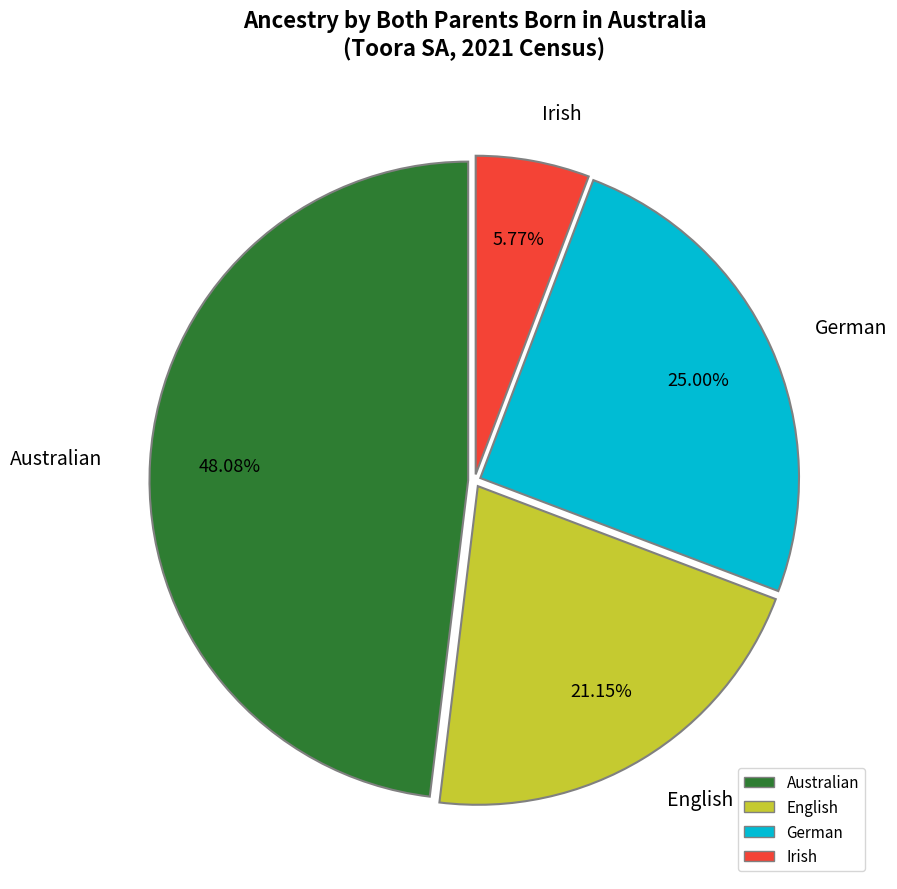

Does Australian account for over 50% of the chart?

No